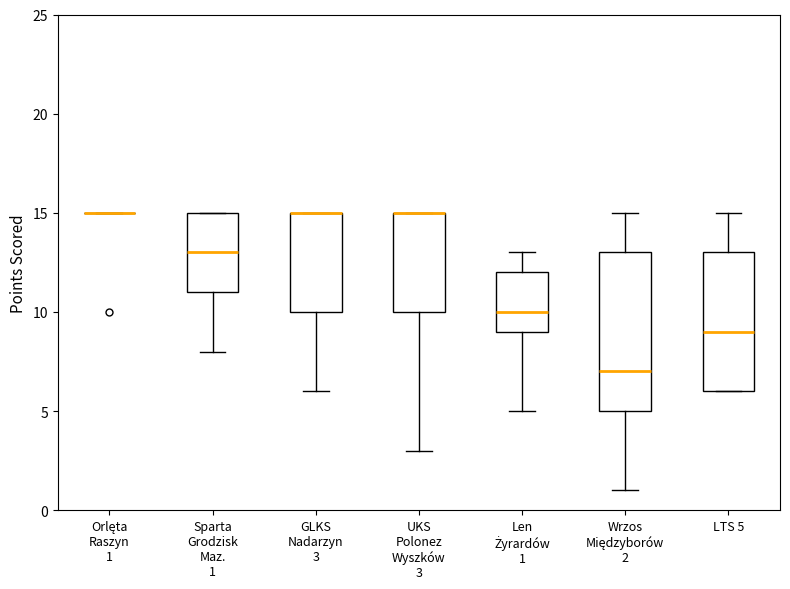

Reading left to right, transcribe this box plot: for each box, give where its median line is, the range the box spans, and where its two whiskers end, as read against the y-axis. The values are not printed on the chart, so give them approximately, as read against the axis.

Orlęta Raszyn 1: box collapsed to a line at 15, whiskers 15 to 15
Sparta Grodzisk Maz. 1: median 13, box 11 to 15, whiskers 8 to 15
GLKS Nadarzyn 3: median 15 (drawn on the box's upper edge), box 10 to 15, whiskers 6 to 15
UKS Polonez Wyszków 3: median 15 (drawn on the box's upper edge), box 10 to 15, whiskers 3 to 15
Len Żyrardów 1: median 10, box 9 to 12, whiskers 5 to 13
Wrzos Międzyborów 2: median 7, box 5 to 13, whiskers 1 to 15
LTS 5: median 9, box 6 to 13, whiskers 6 to 15